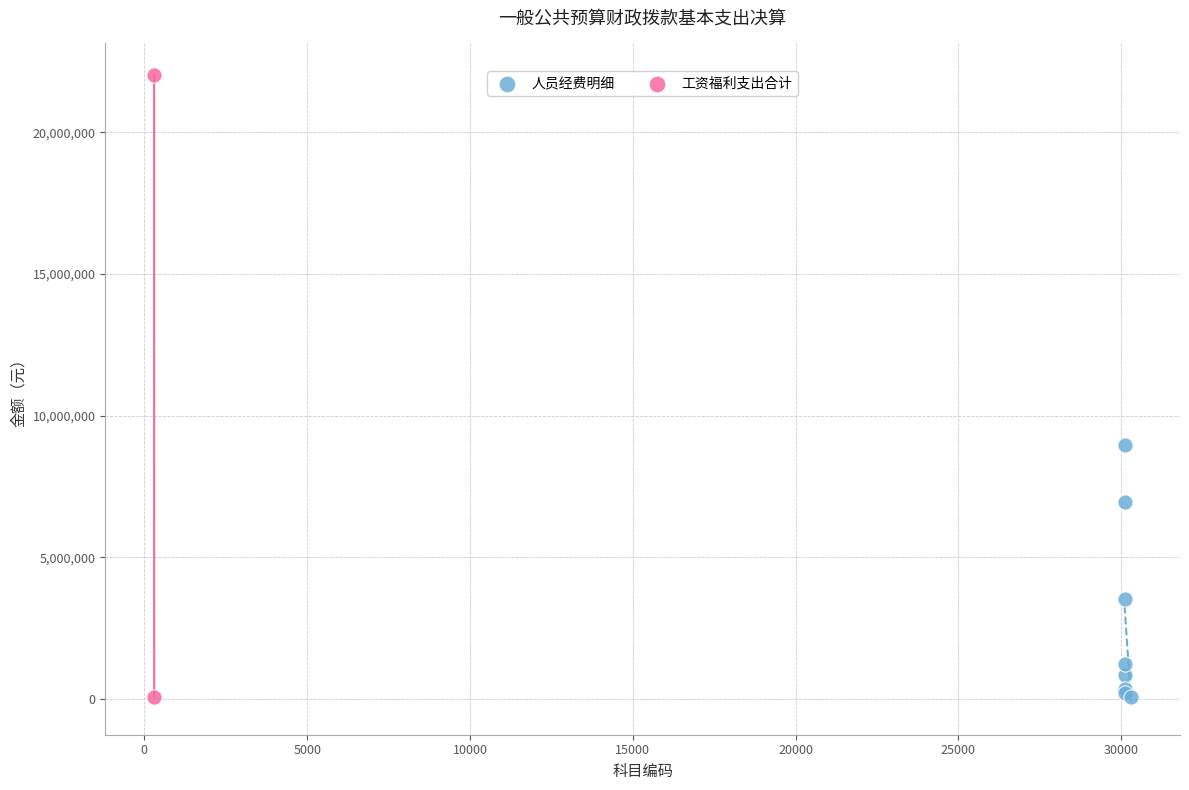

What are all the series names shown in the legend?

人员经费明细, 工资福利支出合计